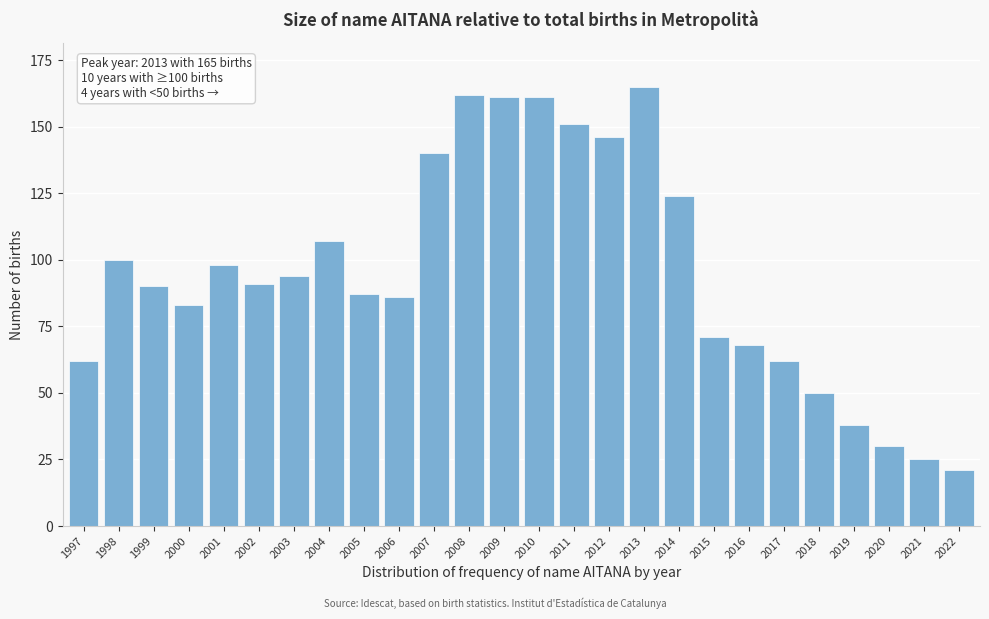

Reading left to right, transcribe all the data shown in this chart.

62	100	90	83	98	91	94	107	87	86	140	162	161	161	151	146	165	124	71	68	62	50	38	30	25	21